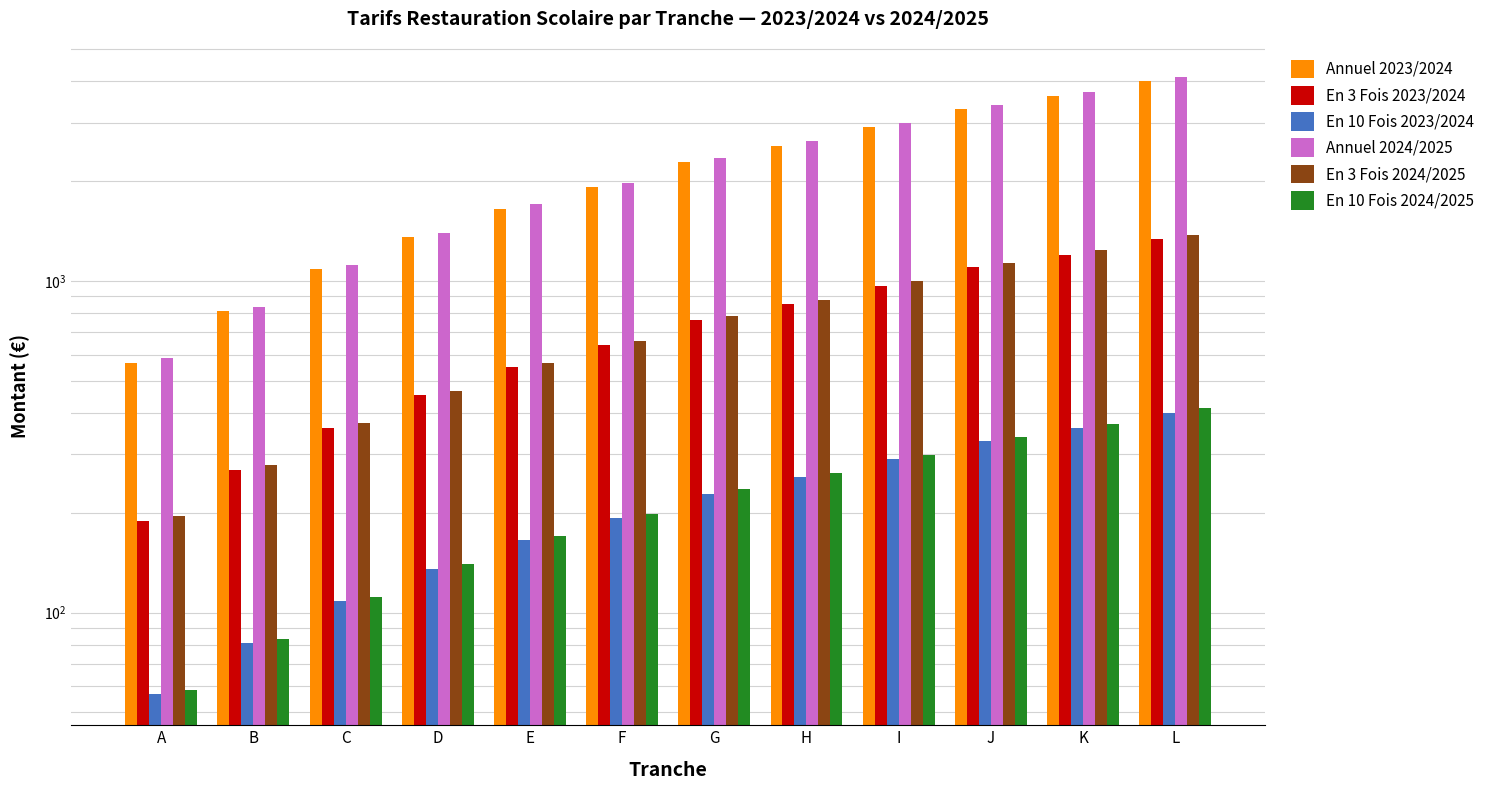

Reading right to left, what are all the values shown in this chart?

Annuel 2023/2024: L=4008.0	K=3600.0	J=3297.0	I=2904.0	H=2559.0	G=2286.0	F=1923.0	E=1650.0	D=1356.0	C=1083.0	B=810.0	A=567.0
En 3 Fois 2023/2024: L=1336.0	K=1200.0	J=1099.0	I=968.0	H=853.0	G=762.0	F=641.0	E=550.0	D=452.0	C=361.0	B=270.0	A=189.0
En 10 Fois 2023/2024: L=400.8	K=360.0	J=329.7	I=290.4	H=255.9	G=228.6	F=192.3	E=165.0	D=135.6	C=108.3	B=81.0	A=56.7
Annuel 2024/2025: L=4128.0	K=3708.0	J=3396.0	I=2991.0	H=2637.0	G=2355.0	F=1980.0	E=1701.0	D=1398.0	C=1116.0	B=834.0	A=585.0
En 3 Fois 2024/2025: L=1376.0	K=1236.0	J=1132.0	I=997.0	H=879.0	G=785.0	F=660.0	E=567.0	D=466.0	C=372.0	B=278.0	A=195.0
En 10 Fois 2024/2025: L=412.8	K=370.8	J=339.6	I=299.1	H=263.7	G=235.5	F=198.0	E=170.1	D=139.8	C=111.6	B=83.4	A=58.5